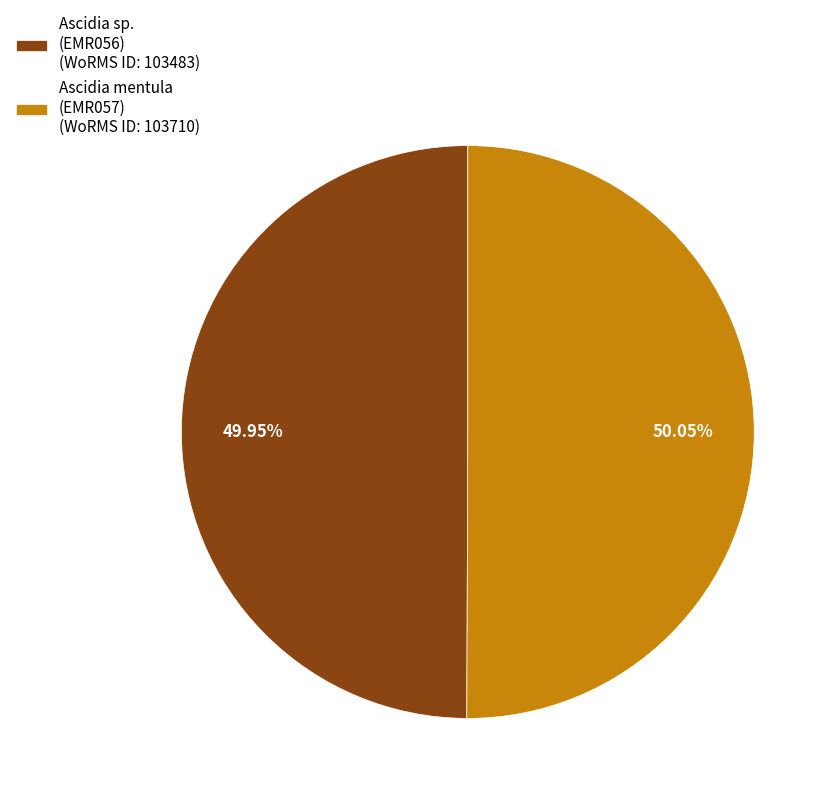

How many slices are in this pie chart?

2